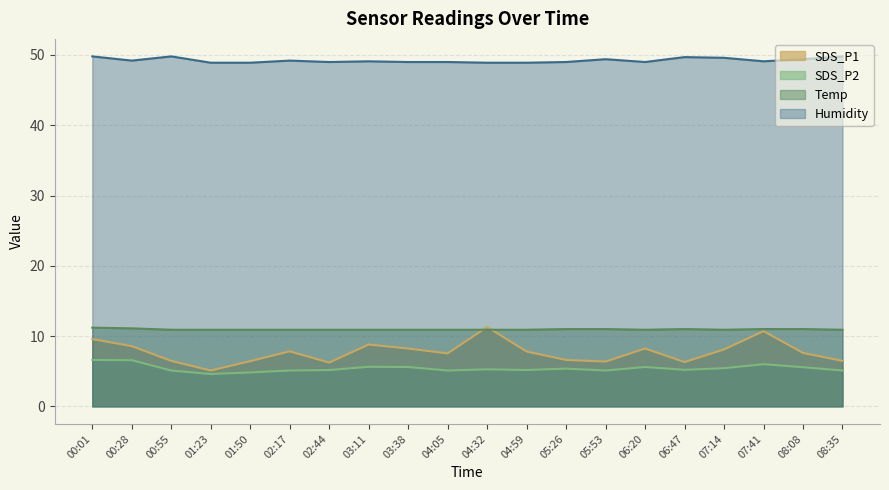

Reading left to right, what are all the values shown in this chart?

SDS_P1: 00:01=9.6	00:28=8.6	00:55=6.5	01:23=5.1	01:50=6.4	02:17=7.8	02:44=6.2	03:11=8.8	03:38=8.2	04:05=7.5	04:32=11.3	04:59=7.8	05:26=6.6	05:53=6.4	06:20=8.2	06:47=6.3	07:14=8.1	07:41=10.7	08:08=7.6	08:35=6.5
SDS_P2: 00:01=6.6	00:28=6.6	00:55=5.1	01:23=4.6	01:50=4.8	02:17=5.1	02:44=5.2	03:11=5.6	03:38=5.6	04:05=5.1	04:32=5.3	04:59=5.2	05:26=5.4	05:53=5.1	06:20=5.6	06:47=5.2	07:14=5.4	07:41=6.0	08:08=5.6	08:35=5.1
Temp: 00:01=11.2	00:28=11.1	00:55=10.9	01:23=10.9	01:50=10.9	02:17=10.9	02:44=10.9	03:11=10.9	03:38=10.9	04:05=10.9	04:32=10.9	04:59=10.9	05:26=11.0	05:53=11.0	06:20=10.9	06:47=11.0	07:14=10.9	07:41=11.0	08:08=11.0	08:35=10.9
Humidity: 00:01=49.8	00:28=49.2	00:55=49.8	01:23=48.9	01:50=48.9	02:17=49.2	02:44=49.0	03:11=49.1	03:38=49.0	04:05=49.0	04:32=48.9	04:59=48.9	05:26=49.0	05:53=49.4	06:20=49.0	06:47=49.7	07:14=49.6	07:41=49.1	08:08=49.4	08:35=49.8